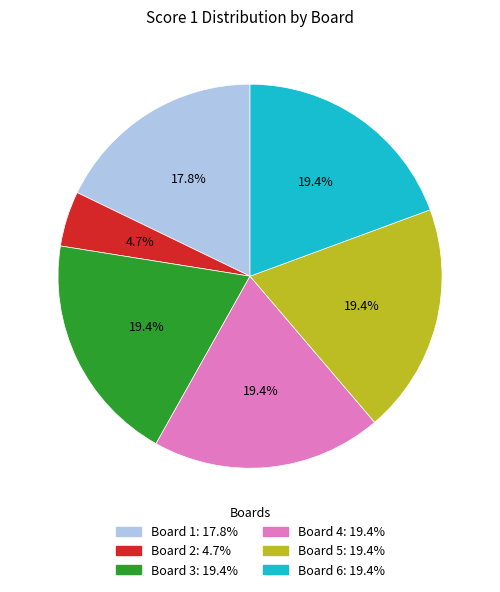

What percentage is the Board 3 slice, to the nearest percent?

19%